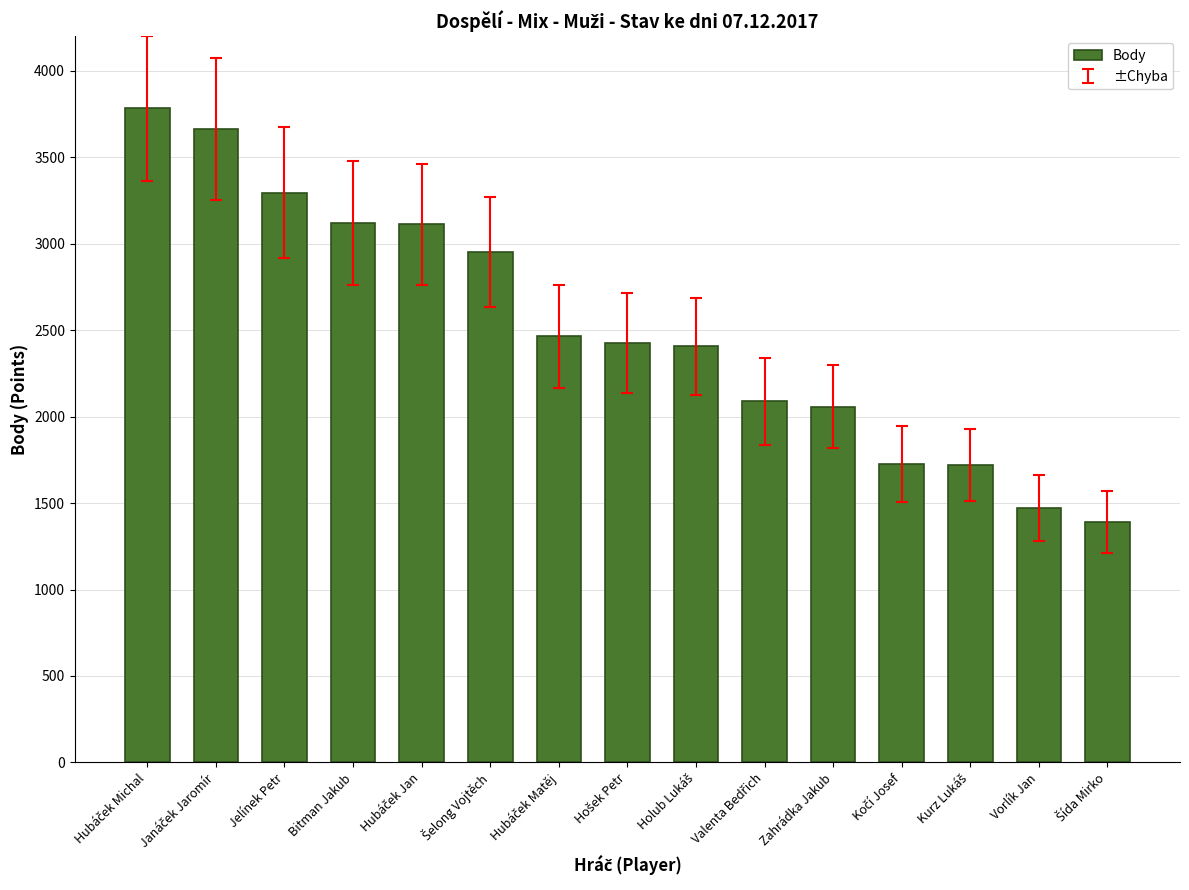

Is it true that the value at Vorlík Jan is 2502?

False